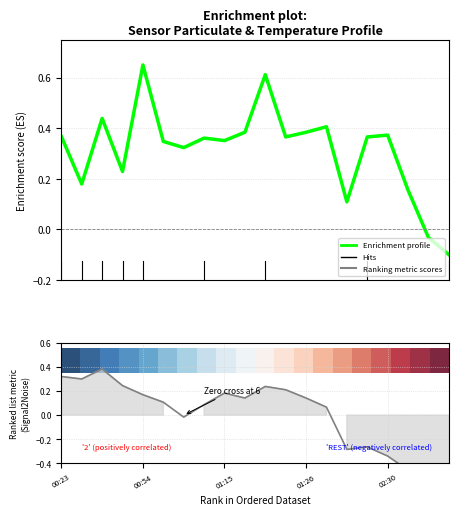

True or false: Enrichment profile has more than 0 points higher than both neighbors.

True